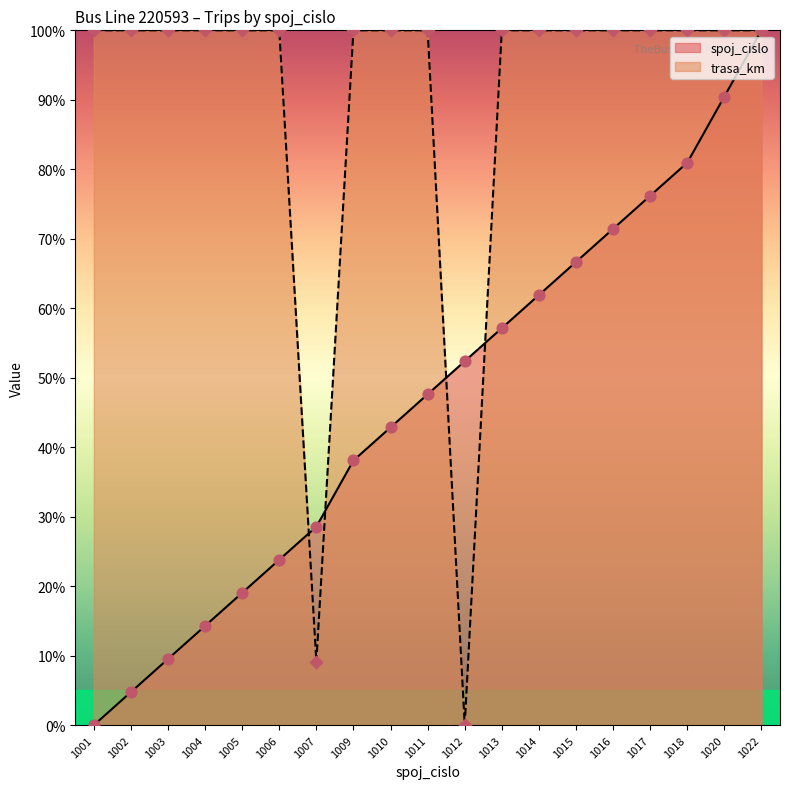

What is the total value across all series at 1020?

190.5